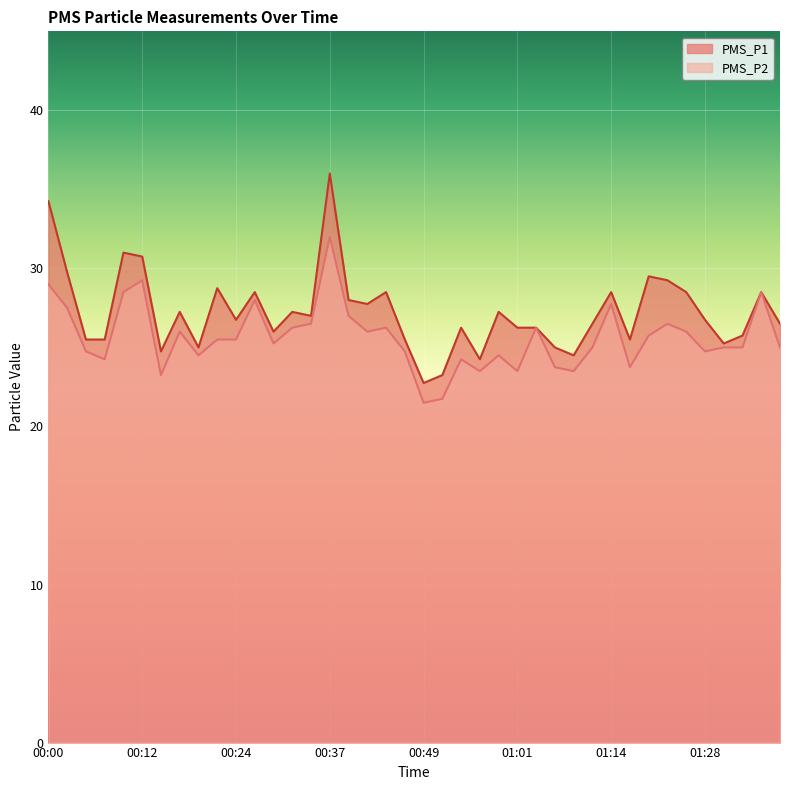

Which series has the largest range (max minus min)?

PMS_P1